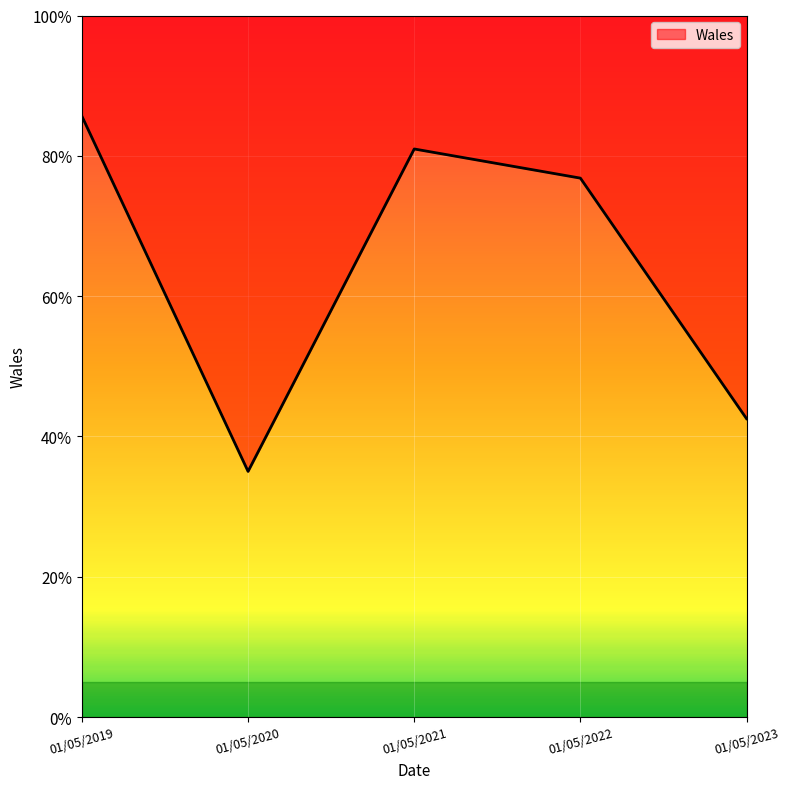

Reading right to left, extract all data points from this chart.

01/05/2023=1914	01/05/2022=3457	01/05/2021=3644	01/05/2020=1576	01/05/2019=3854